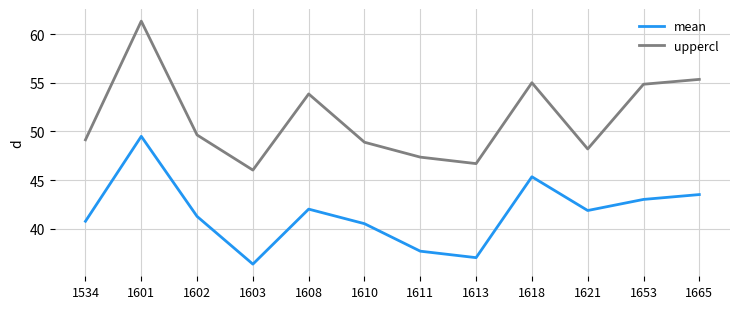

At which category is the sum across all series the highest?

1601